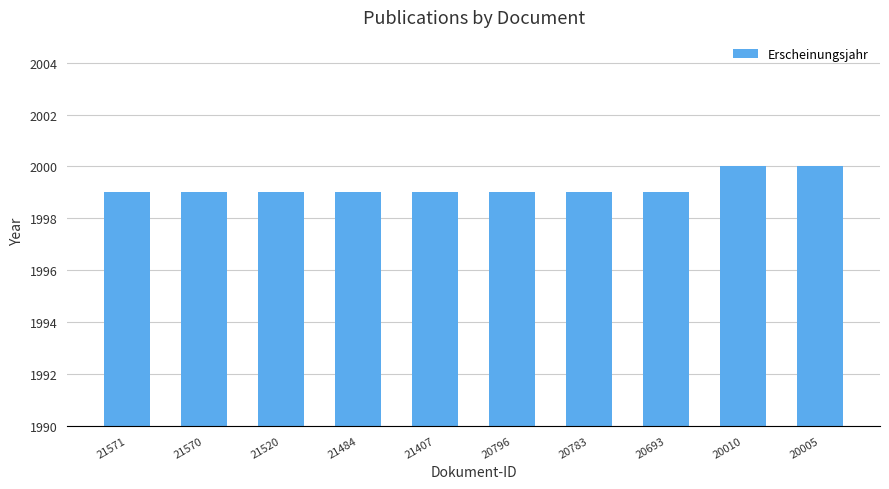

What is the value of the 10th bar from the left?

2000